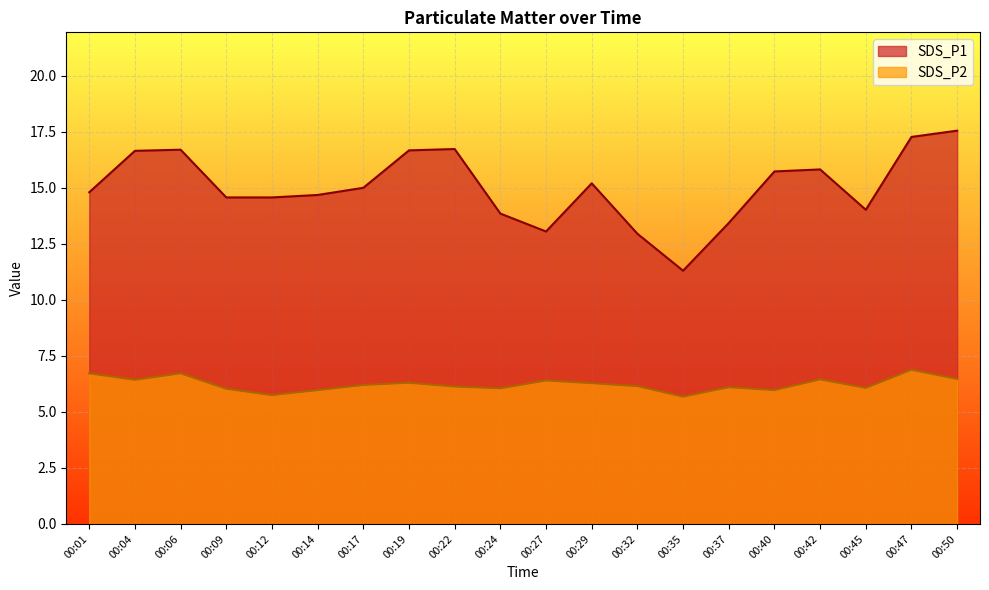

Between 00:01 and 00:09, which is larger?

00:01